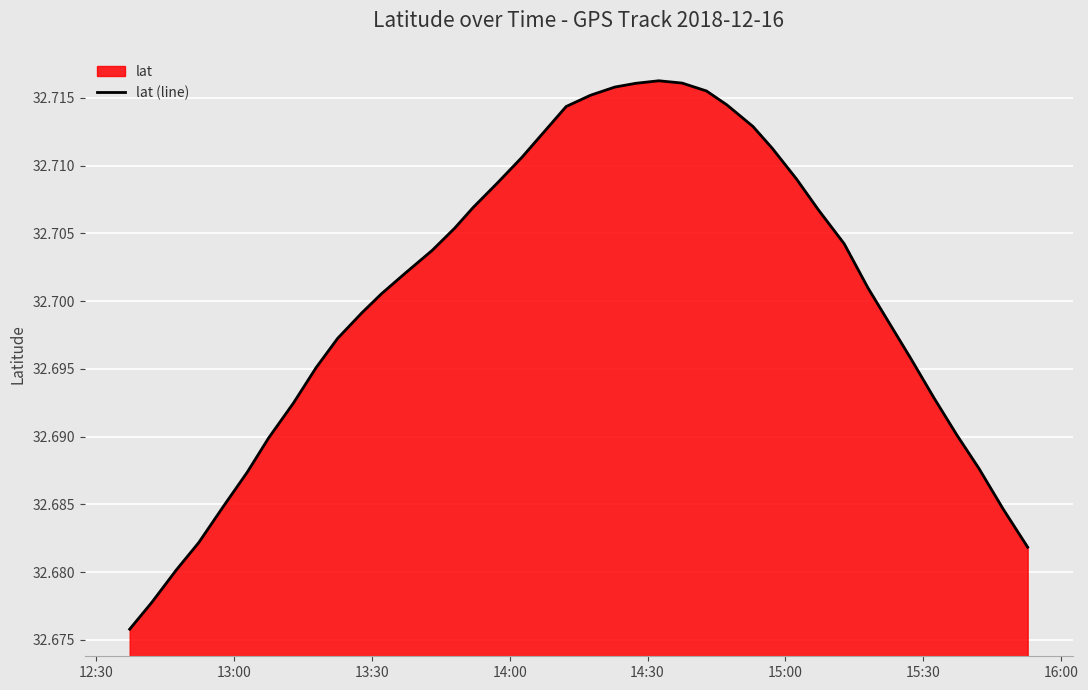

What is the value of the 16th point from the left?

32.7